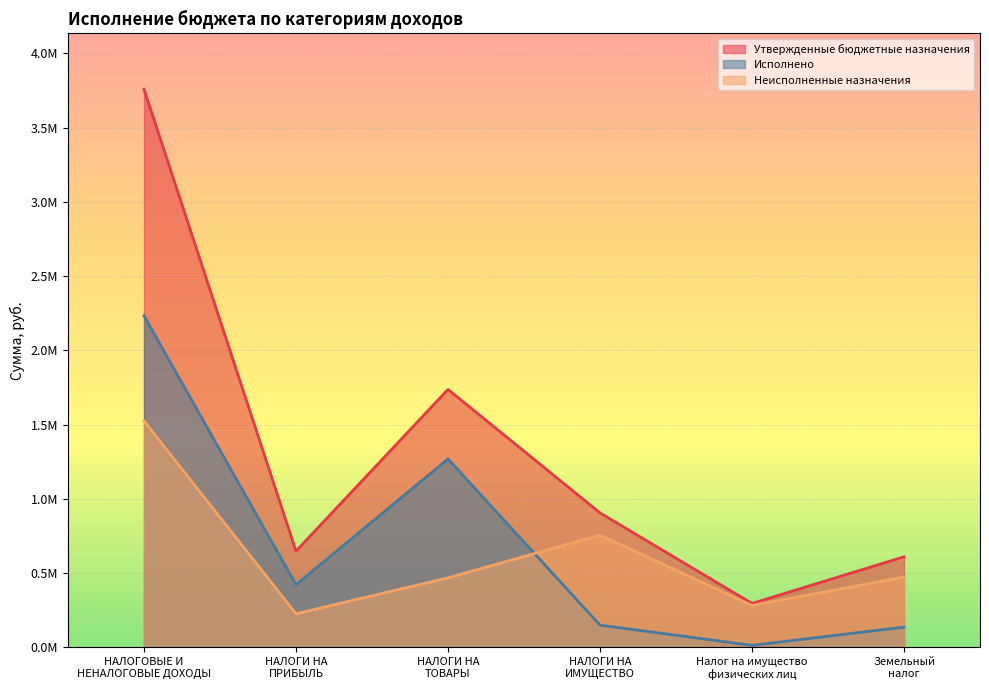

What is the average value of the Неисполненные назначения series?

621850.8